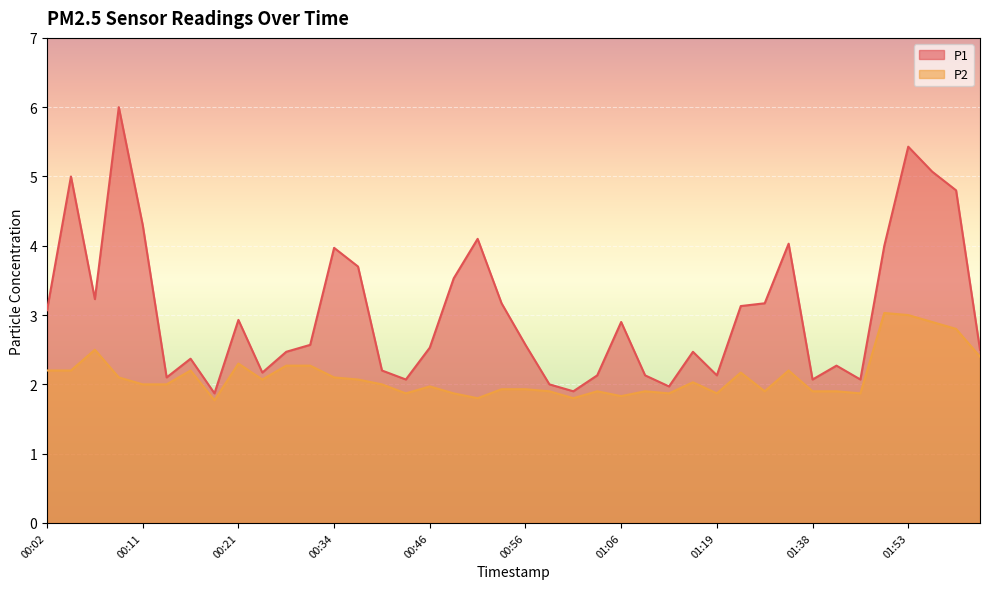

What is the difference between the maximum and second lowest values in the P1 series?

4.1